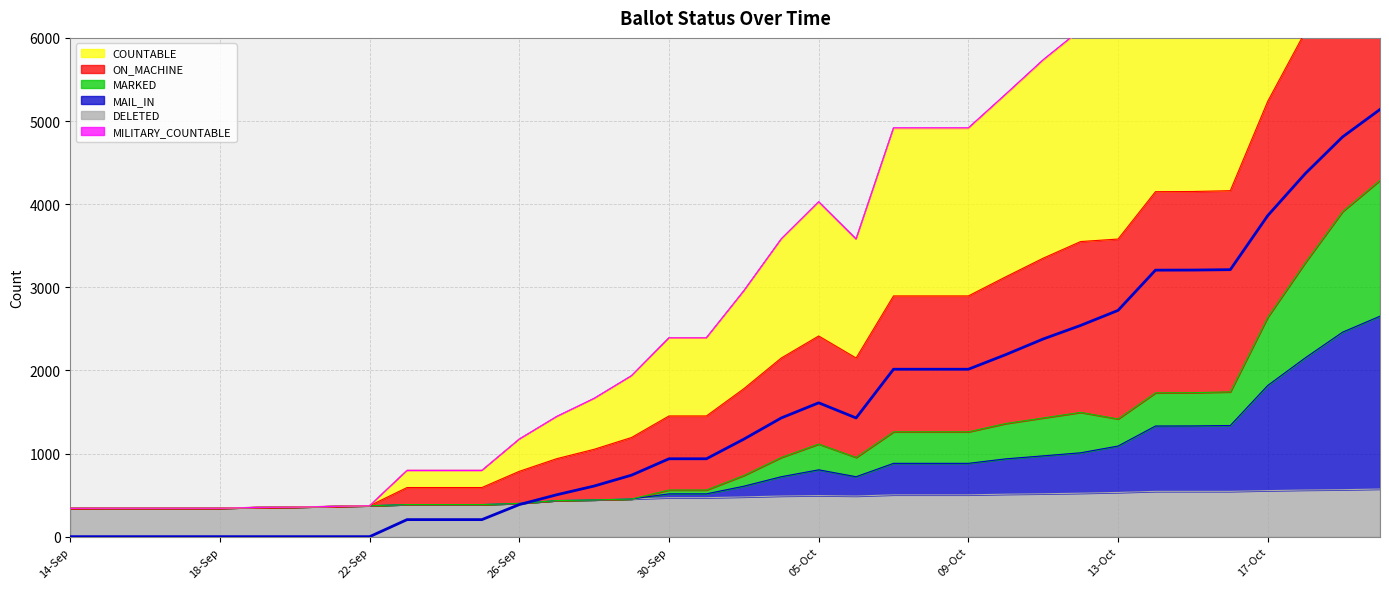

What is the change in value from 13-Oct to 10?

+205